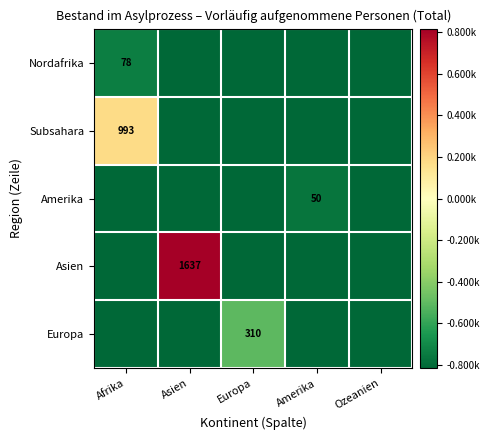

True or false: Europa has a value of 310.0 at Europa.

True